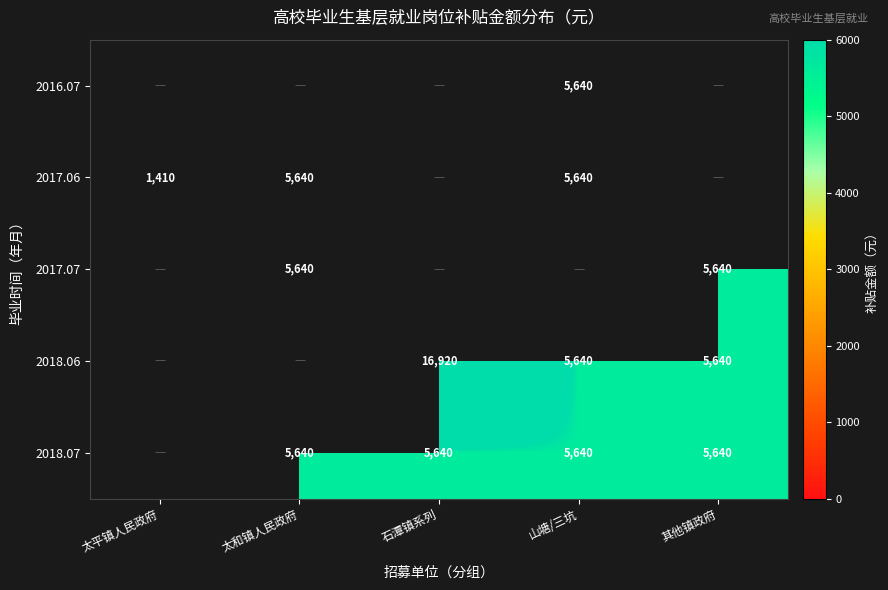

What is the difference between the 2018.06 values at 其他镇政府 and 石潭镇系列?

11280